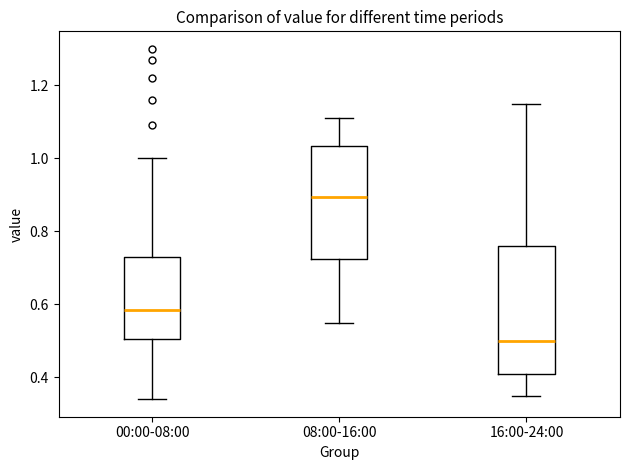

Reading left to right, transcribe this box plot: for each box, give where its median line is, the range the box spans, and where its two whiskers end, as read against the y-axis. The values are not printed on the chart, so give them approximately, as read against the axis.

00:00-08:00: median 0.58, box 0.50 to 0.74, whiskers 0.34 to 1.00
08:00-16:00: median 0.90, box 0.72 to 1.04, whiskers 0.56 to 1.12
16:00-24:00: median 0.50, box 0.42 to 0.76, whiskers 0.36 to 1.16